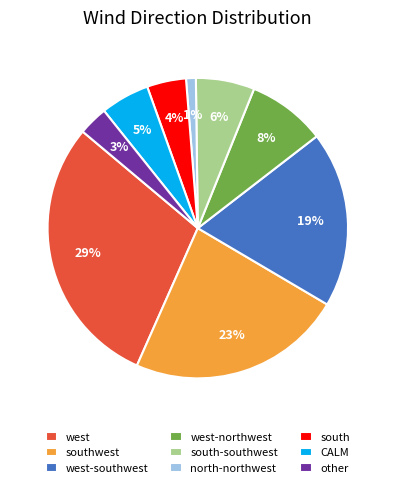

True or false: west-northwest accounts for 8% of the total.

True